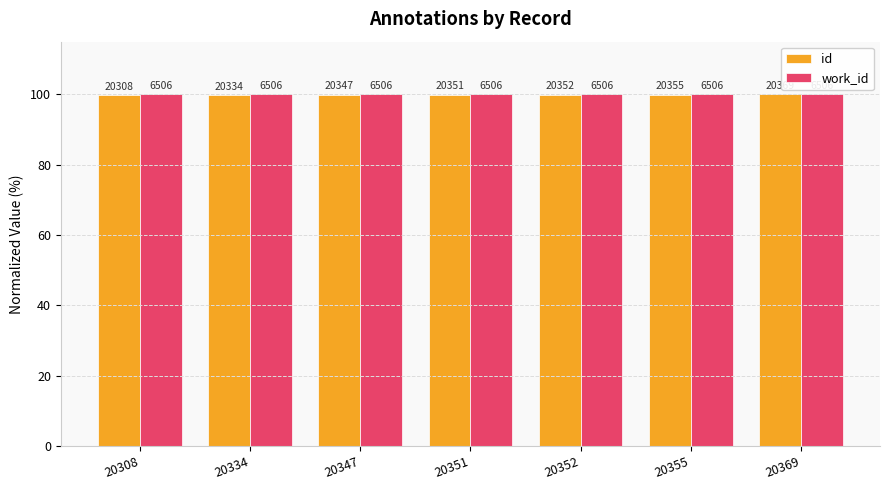

Reading left to right, what are all the values shown in this chart?

id: 20308=99.7	20334=99.8	20347=99.9	20351=99.9	20352=99.9	20355=99.9	20369=100.0
work_id: 20308=100.0	20334=100.0	20347=100.0	20351=100.0	20352=100.0	20355=100.0	20369=100.0